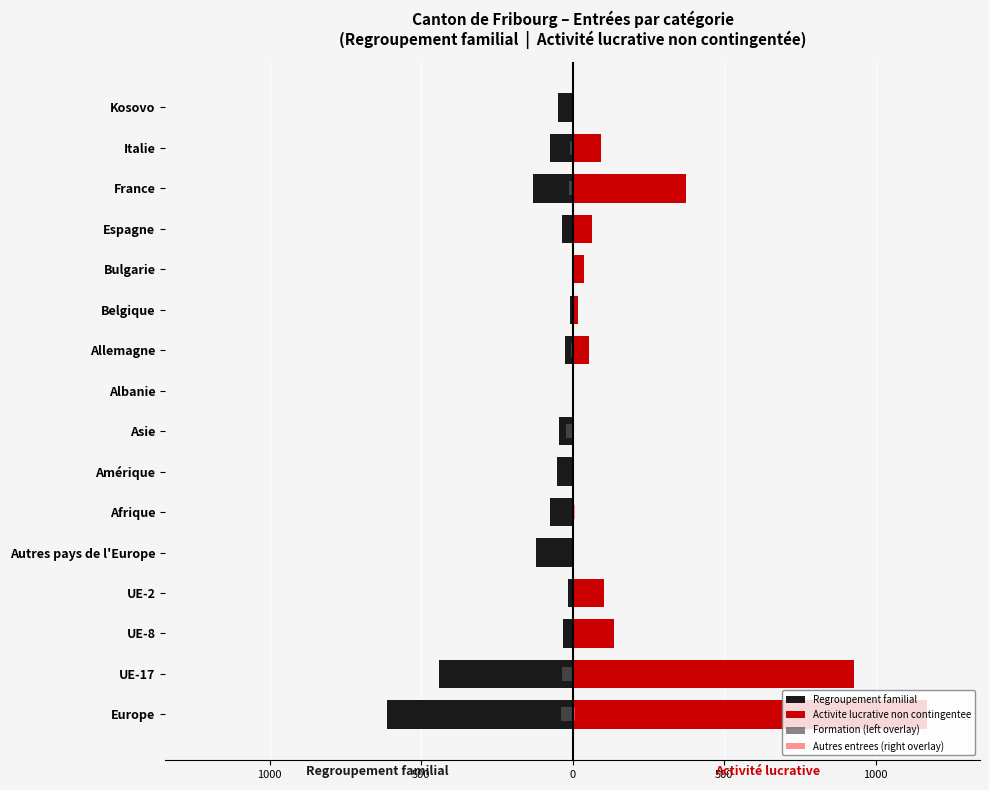

What is the difference between the maximum and minimum values in the Formation (left overlay) series?

38.8